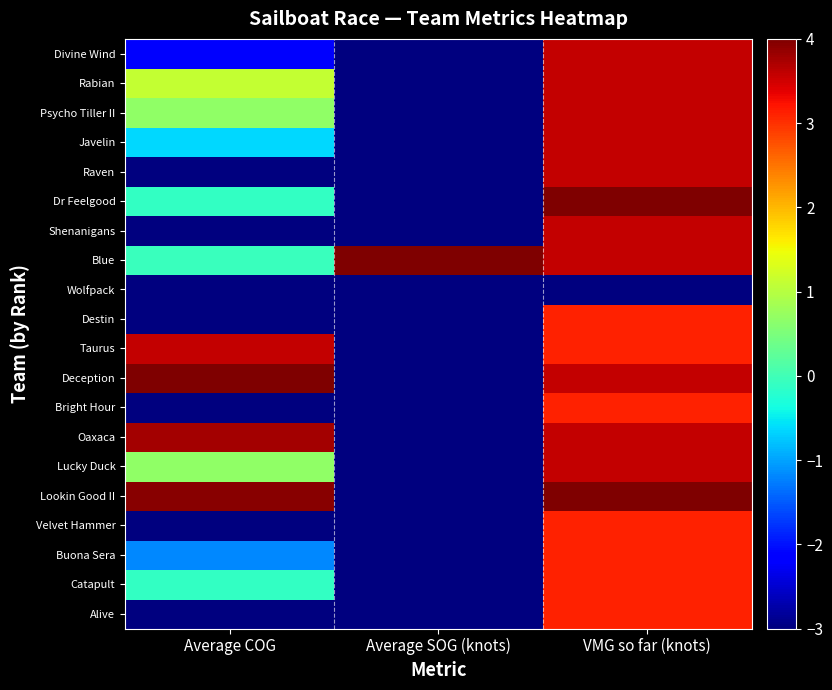

Reading left to right, list all the values displayed in this chart.

Alive: Average COG=-3.0	Average SOG (knots)=-3.0	VMG so far (knots)=3.1
Catapult: Average COG=-0.1	Average SOG (knots)=-3.0	VMG so far (knots)=3.1
Buona Sera: Average COG=-1.2	Average SOG (knots)=-3.0	VMG so far (knots)=3.1
Velvet Hammer: Average COG=-3.0	Average SOG (knots)=-3.0	VMG so far (knots)=3.1
Lookin Good II: Average COG=3.9	Average SOG (knots)=-3.0	VMG so far (knots)=4.0
Lucky Duck: Average COG=0.7	Average SOG (knots)=-3.0	VMG so far (knots)=3.6
Oaxaca: Average COG=3.8	Average SOG (knots)=-3.0	VMG so far (knots)=3.6
Bright Hour: Average COG=-3.0	Average SOG (knots)=-3.0	VMG so far (knots)=3.1
Deception: Average COG=4.0	Average SOG (knots)=-3.0	VMG so far (knots)=3.6
Taurus: Average COG=3.6	Average SOG (knots)=-3.0	VMG so far (knots)=3.1
Destin: Average COG=-3.0	Average SOG (knots)=-3.0	VMG so far (knots)=3.1
Wolfpack: Average COG=-3.0	Average SOG (knots)=-3.0	VMG so far (knots)=-3.0
Blue: Average COG=-0.1	Average SOG (knots)=4.0	VMG so far (knots)=3.6
Shenanigans: Average COG=-3.0	Average SOG (knots)=-3.0	VMG so far (knots)=3.6
Dr Feelgood: Average COG=-0.1	Average SOG (knots)=-3.0	VMG so far (knots)=4.0
Raven: Average COG=-3.0	Average SOG (knots)=-3.0	VMG so far (knots)=3.6
Javelin: Average COG=-0.6	Average SOG (knots)=-3.0	VMG so far (knots)=3.6
Psycho Tiller II: Average COG=0.7	Average SOG (knots)=-3.0	VMG so far (knots)=3.6
Rabian: Average COG=1.1	Average SOG (knots)=-3.0	VMG so far (knots)=3.6
Divine Wind: Average COG=-2.2	Average SOG (knots)=-3.0	VMG so far (knots)=3.6